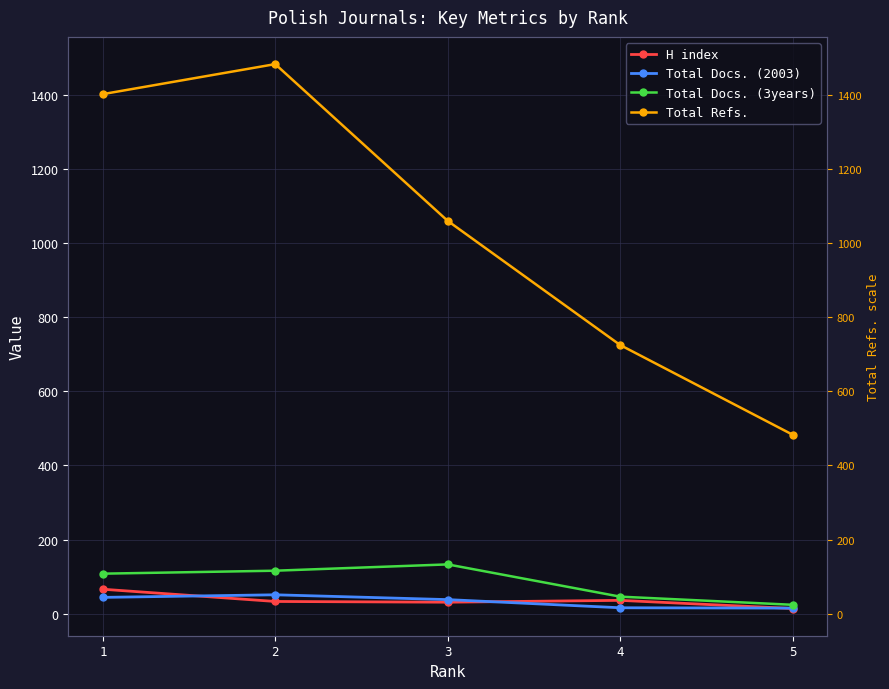

At 5, list the series in order from smallest to largest.

H index, Total Docs. (2003), Total Docs. (3years), Total Refs.